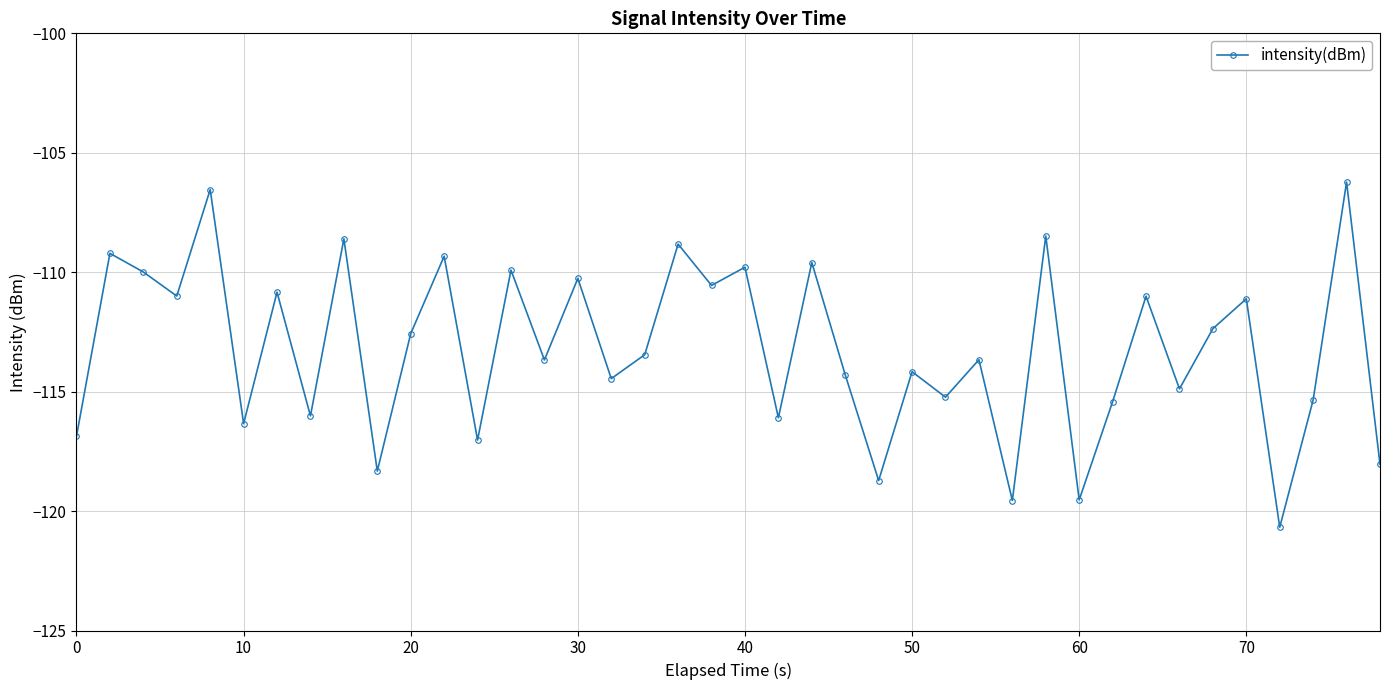

How many points are lower than both their immediate neighbors (excluding endpoints)?

15